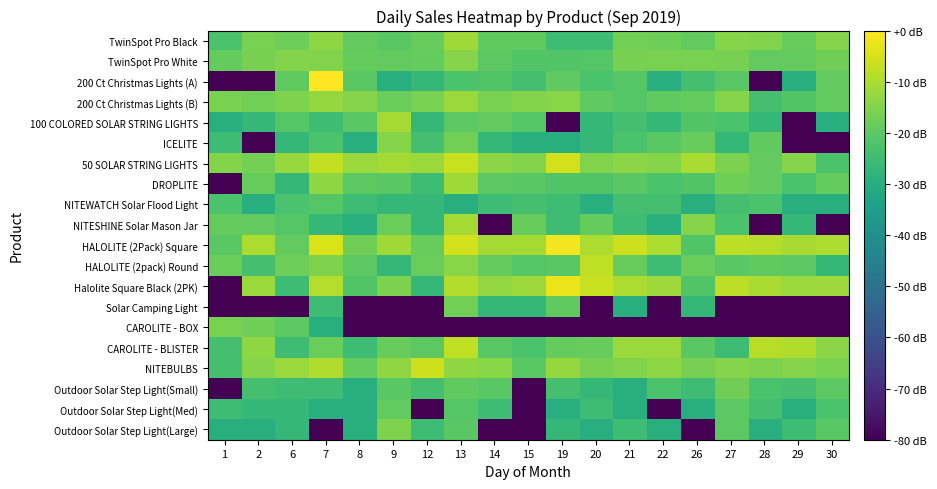

At which category does the chart reach its peak across all series?

7